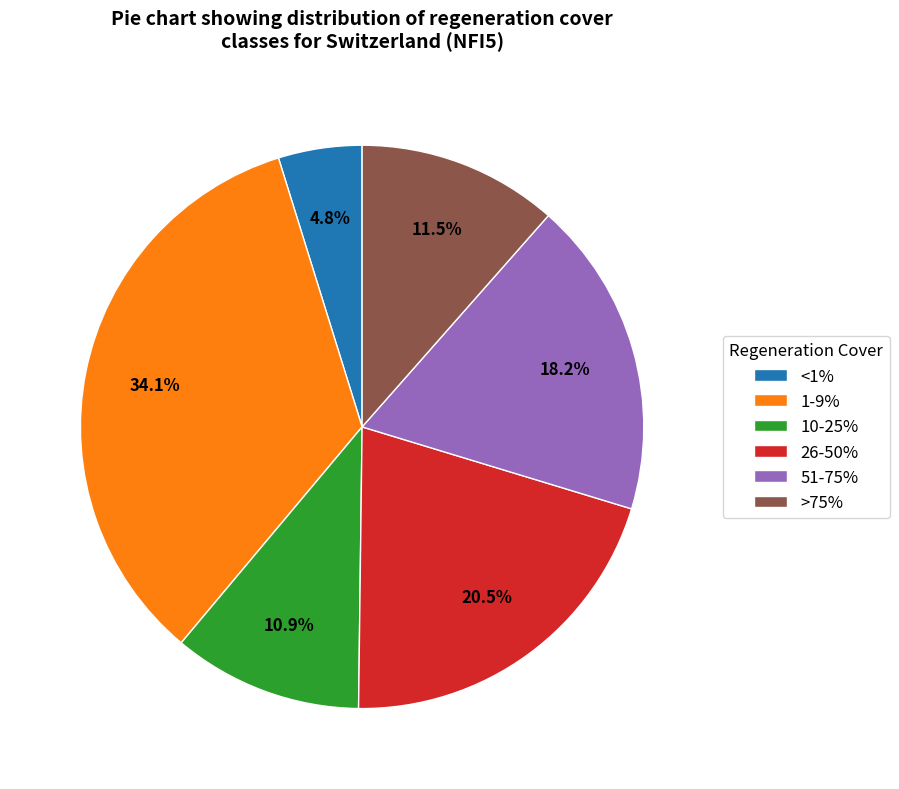

What portion of the pie excludes >75%?

88.5%